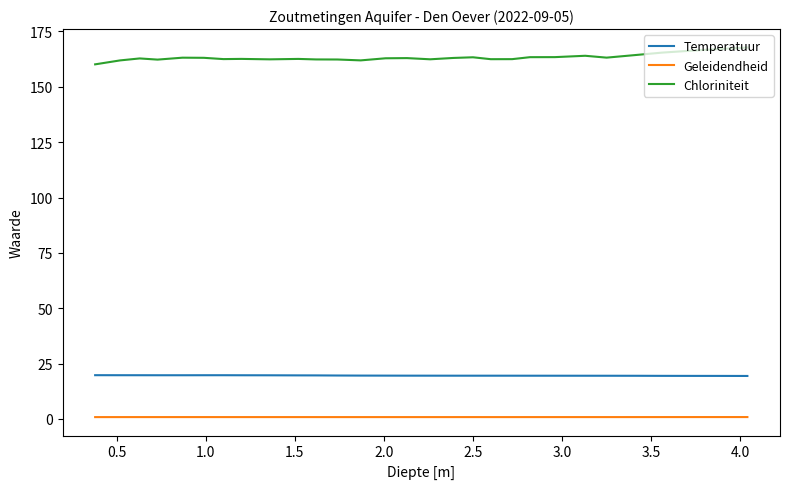

Which series has the widest spread of values?

Chloriniteit